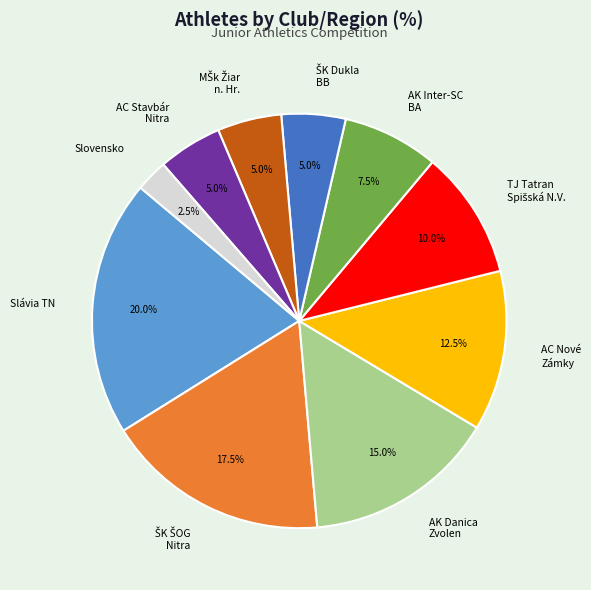

How many segments does this pie chart have?

10